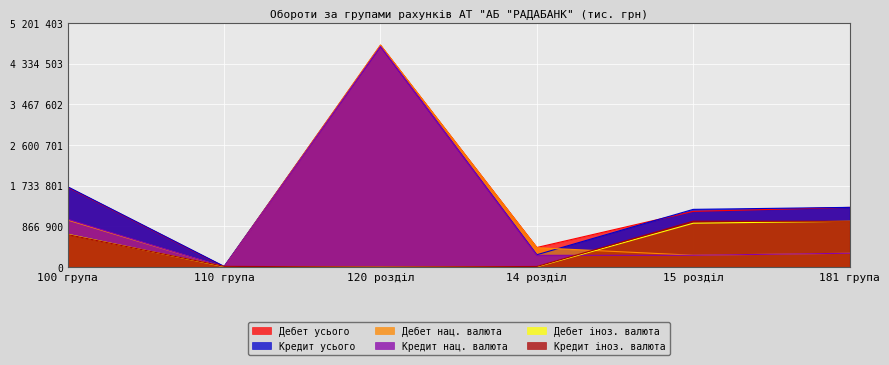

Reading left to right, transcribe all the data shown in this chart.

Дебет усього: 100 група=1702102	110 група=9136	120 розділ=4728549	14 розділ=417361	15 розділ=1187407	181 група=1271985
Кредит усього: 100 група=1711158	110 група=15364	120 розділ=4701891	14 розділ=263221	15 розділ=1229829	181 група=1272135
Дебет нац. валюта: 100 група=1002808	110 група=0	120 розділ=4728549	14 розділ=412232	15 розділ=252467	181 група=295087
Кредит нац. валюта: 100 група=1019053	110 група=0	120 розділ=4701891	14 розділ=250555	15 розділ=252025	181 група=295042
Дебет іноз. валюта: 100 група=699294	110 група=9136	120 розділ=0	14 розділ=5129	15 розділ=934940	181 група=976899
Кредит іноз. валюта: 100 група=692105	110 група=15364	120 розділ=0	14 розділ=12665	15 розділ=977804	181 група=977093